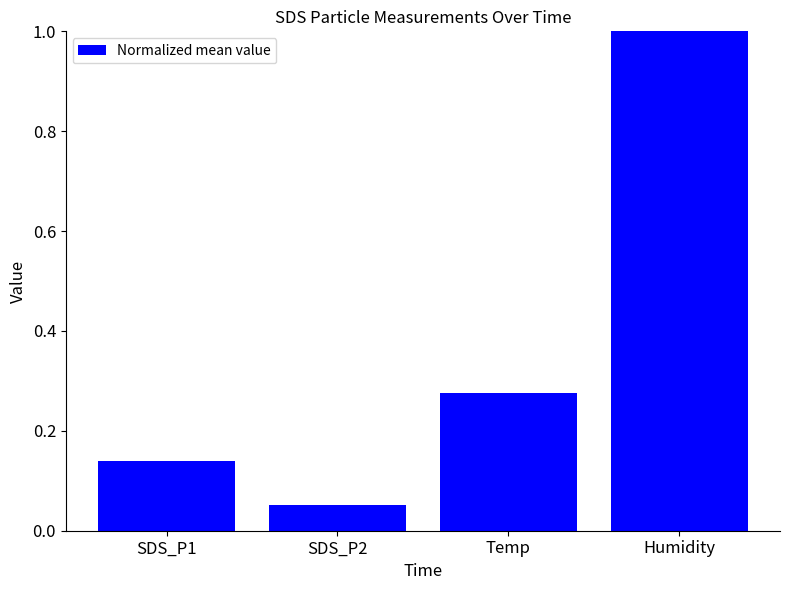

Are the bars grouped side by side (vs. stacked)?

No